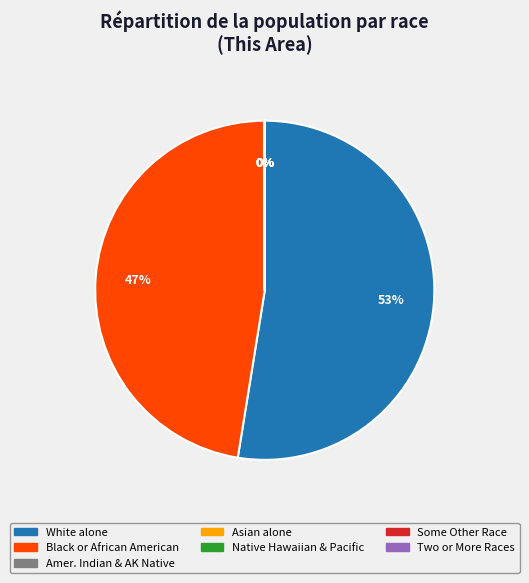

Is there any slice that represents more than half of the pie?

Yes